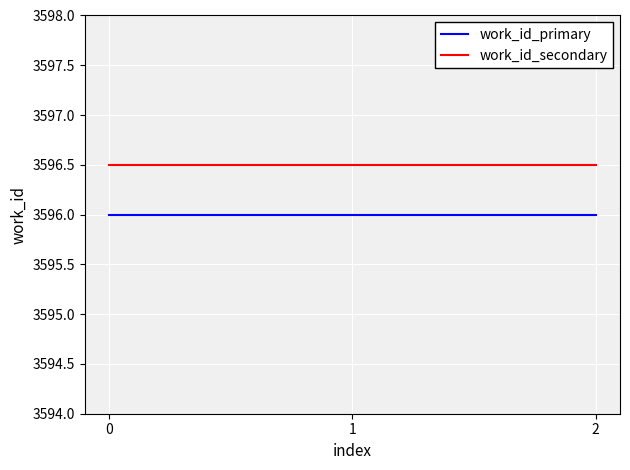

What is the sum of all work_id_primary values?

10788.0